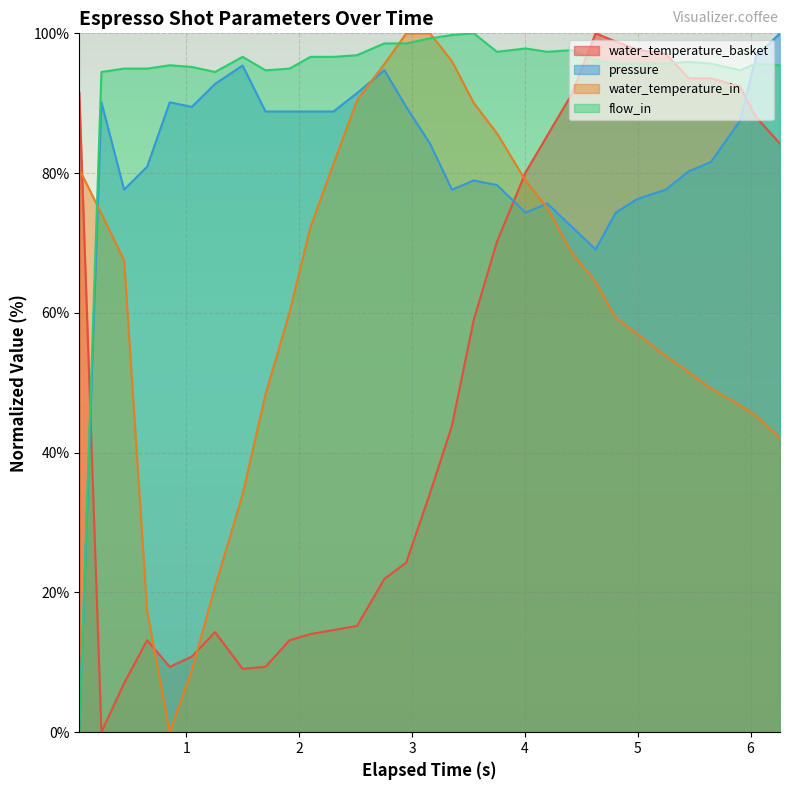

What position from the right is 5.907?

3